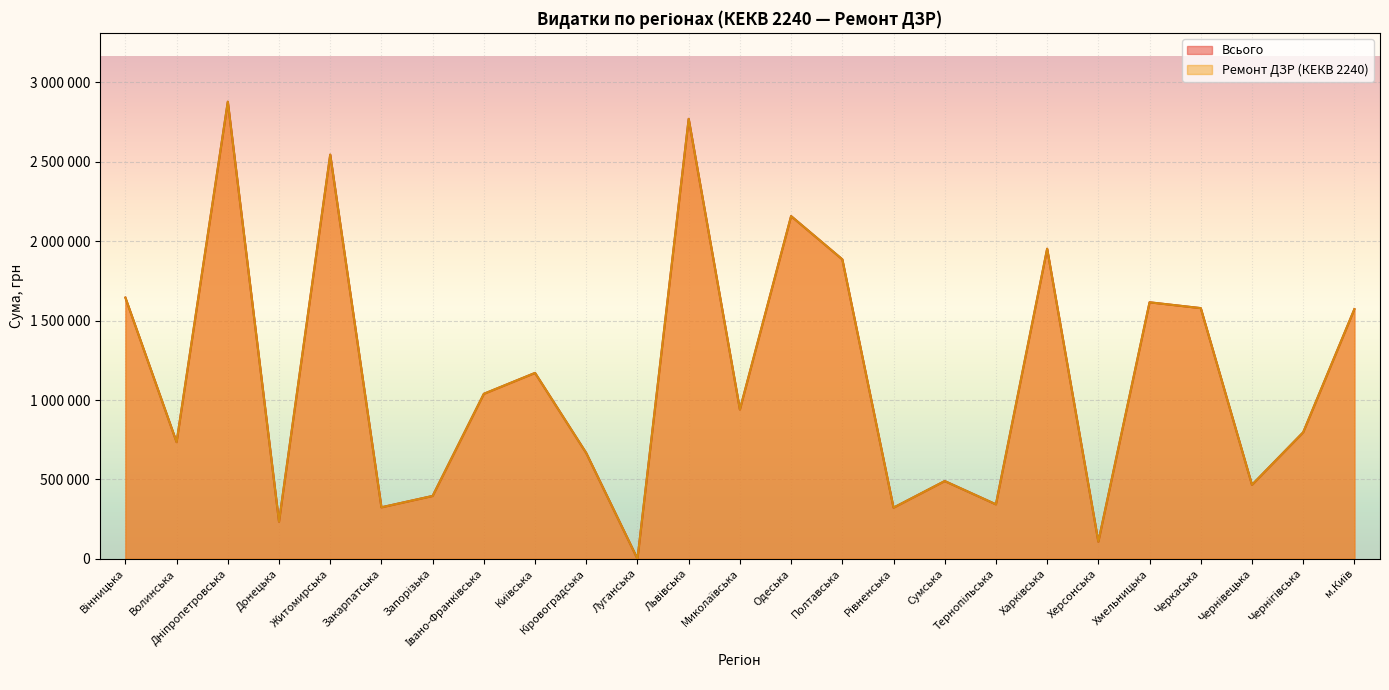

Reading left to right, transcribe all the data shown in this chart.

Всього: Вінницька=1645031	Волинська=734812	Дніпропетровська=2878872	Донецька=234070	Житомирська=2545628	Закарпатська=324302	Запорізька=395859	Івано-Франківська=1039179	Київська=1170780	Кіровоградська=666033	Луганська=0	Львівська=2770879	Миколаївська=940388	Одеська=2158416	Полтавська=1886126	Рівненська=322162	Сумська=489615	Тернопільська=343054	Харківська=1952991	Херсонська=107561	Хмельницька=1615558	Черкаська=1578871	Чернівецька=466059	Чернігівська=796695	м.Київ=1572590
Ремонт ДЗР: Вінницька=1645031	Волинська=734812	Дніпропетровська=2878872	Донецька=234070	Житомирська=2545628	Закарпатська=324302	Запорізька=395859	Івано-Франківська=1039179	Київська=1170780	Кіровоградська=666033	Луганська=0	Львівська=2770879	Миколаївська=940388	Одеська=2158416	Полтавська=1886126	Рівненська=322162	Сумська=489615	Тернопільська=343054	Харківська=1952991	Херсонська=107561	Хмельницька=1615558	Черкаська=1578871	Чернівецька=466059	Чернігівська=796695	м.Київ=1572590